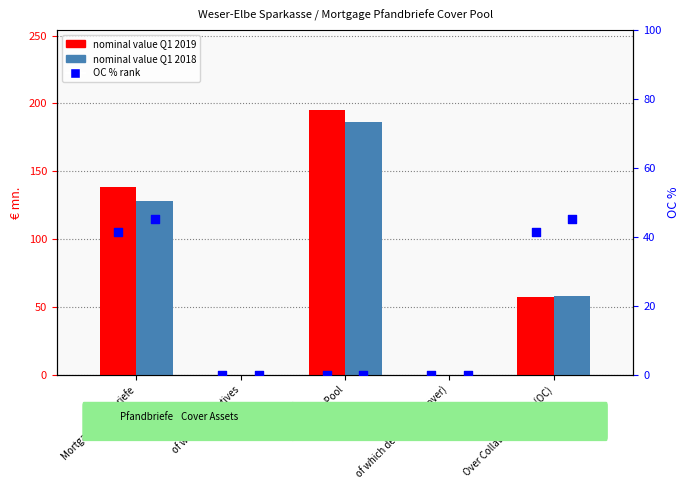

Which series has the largest Y range (max minus min)?

Q1 2019